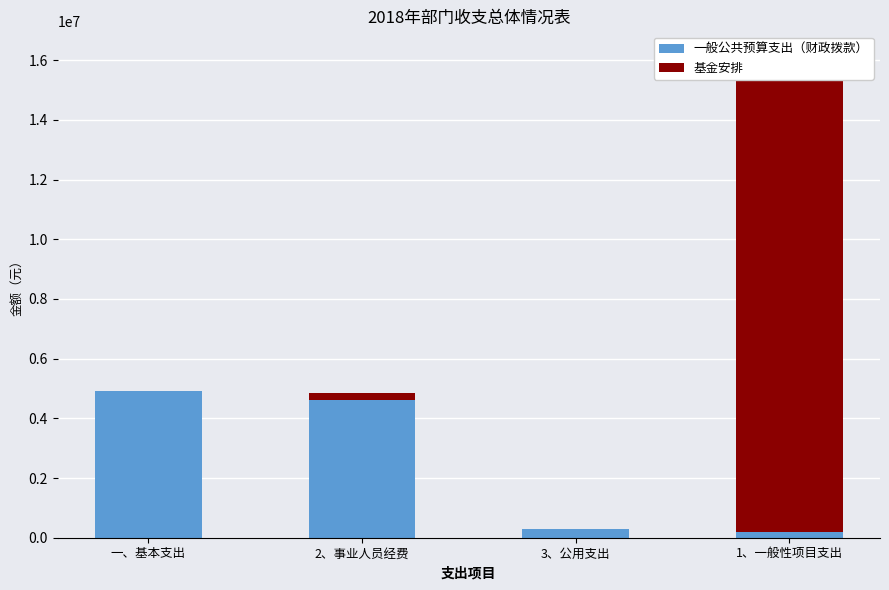

How many distinct data groups are displayed?

2